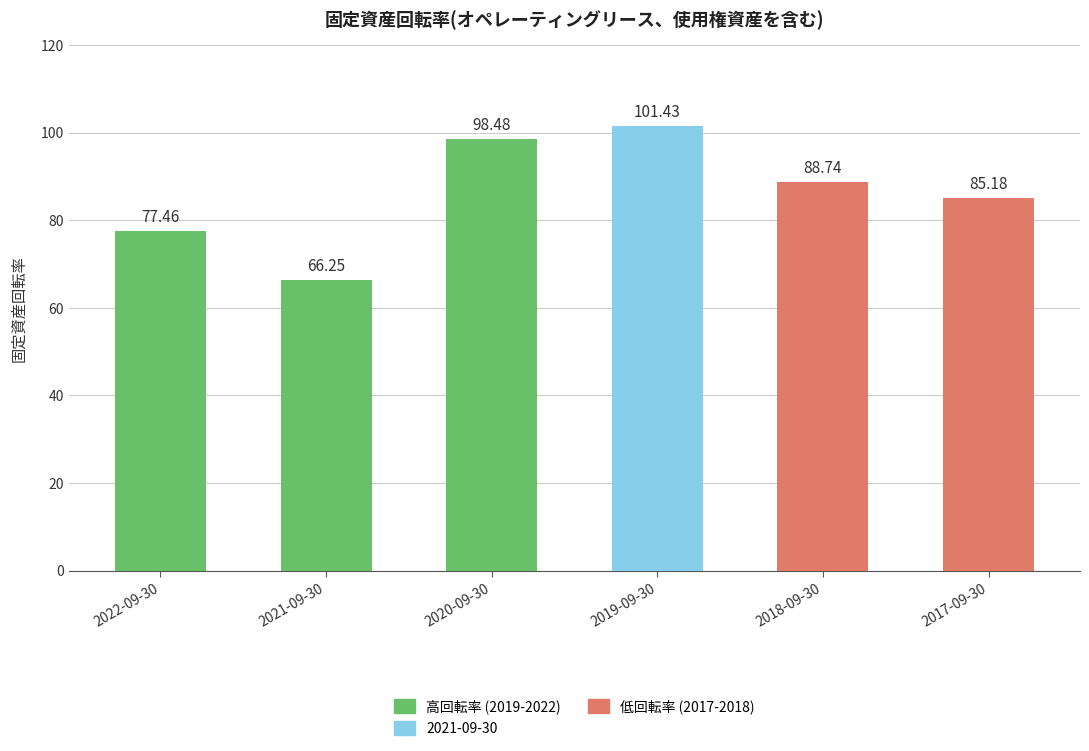

What is the average value?

86.3